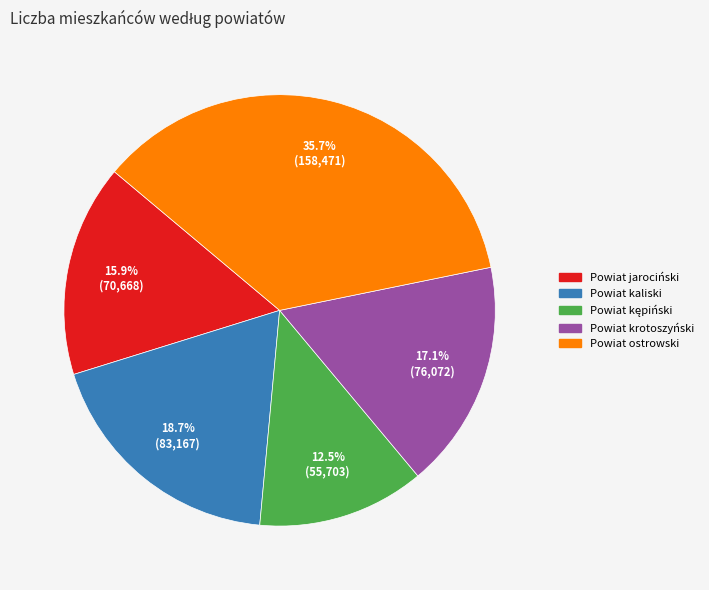

What percentage is the Powiat ostrowski slice, to the nearest percent?

36%